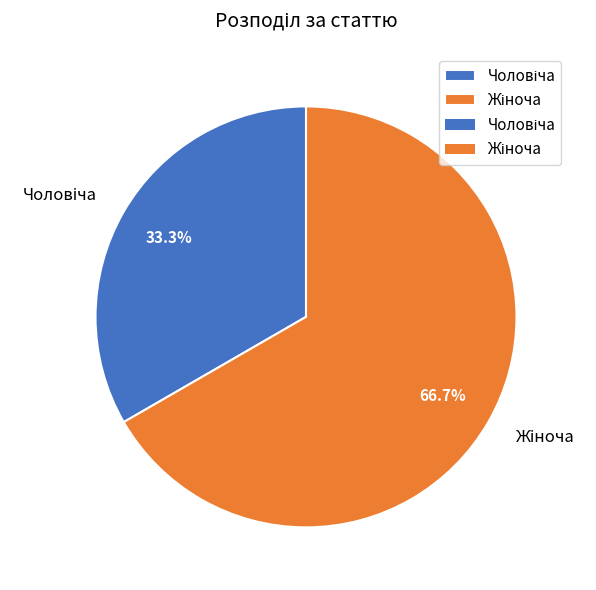

To the nearest percent, what is the average slice percentage?

50%